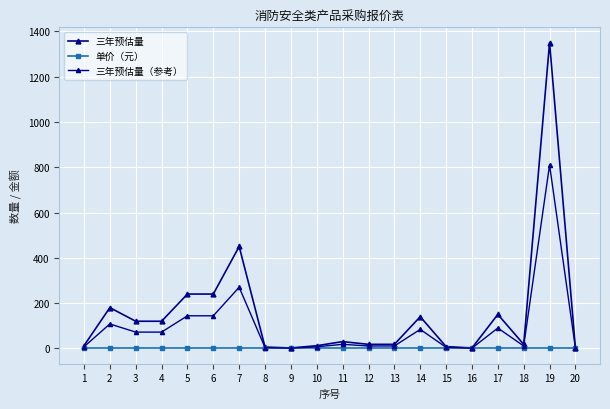

Rank the series by their maximum value, from highest to lowest.

三年预估量, 三年预估量（参考）, 单价（元）